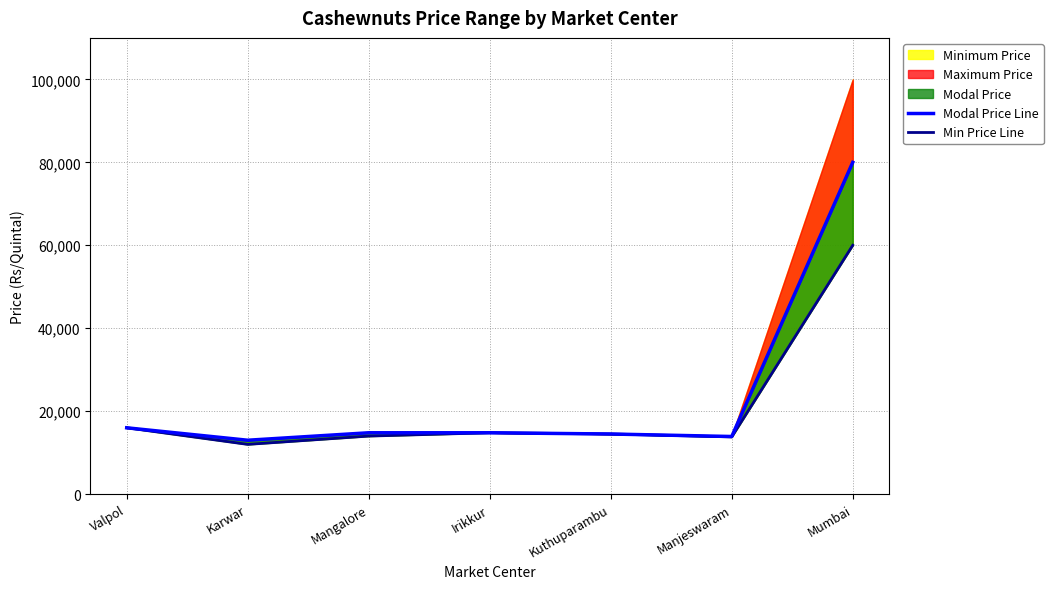

True or false: Modal Price Line and Min Price Line intersect in this chart.

False